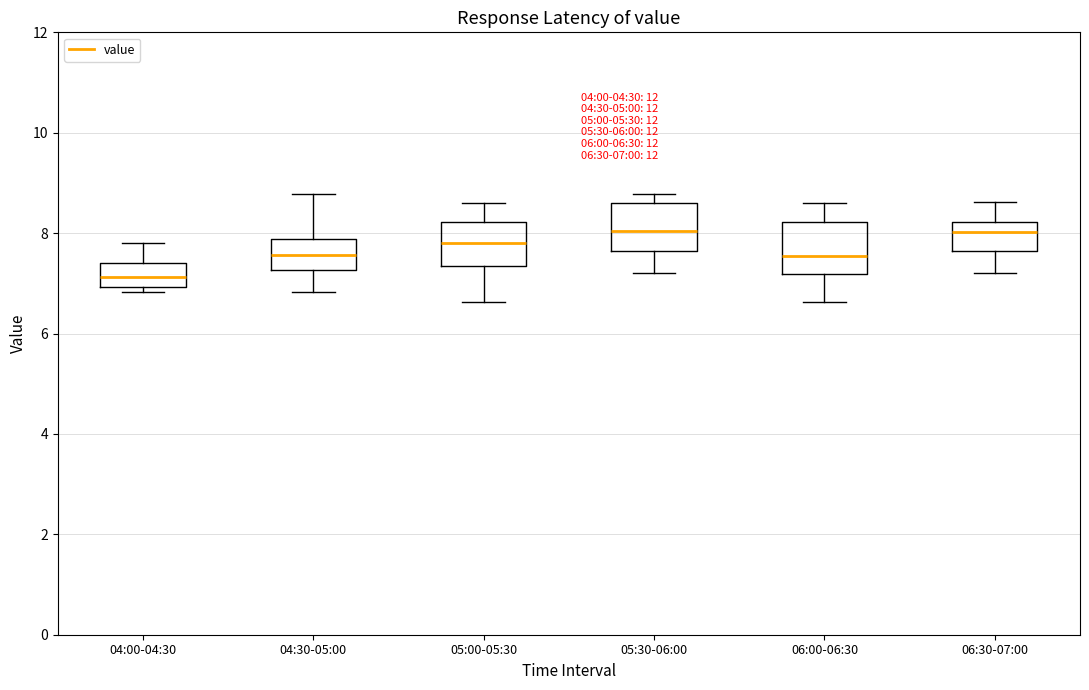

Which box's median line is the lowest?

04:00-04:30